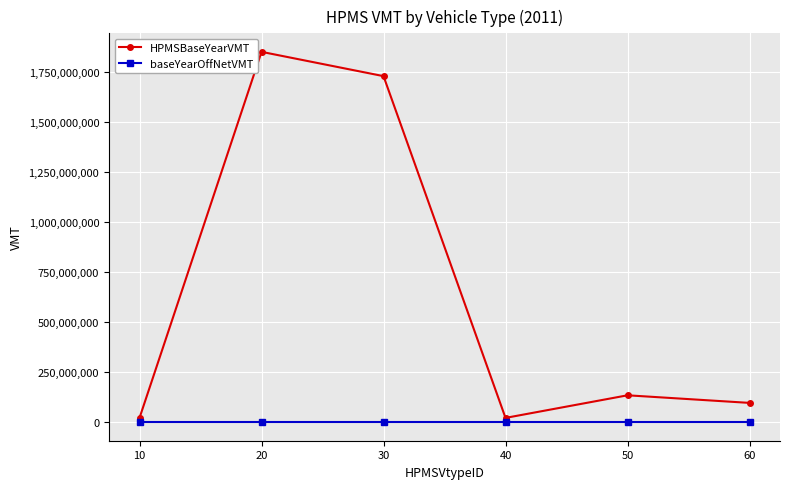

The baseYearOffNetVMT series shows 0 at 50. True or false?

True